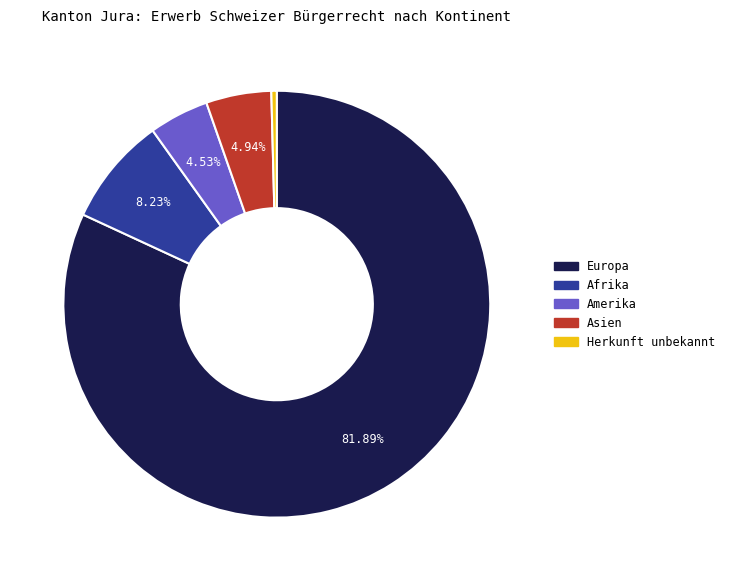

Is there any slice that represents more than half of the pie?

Yes